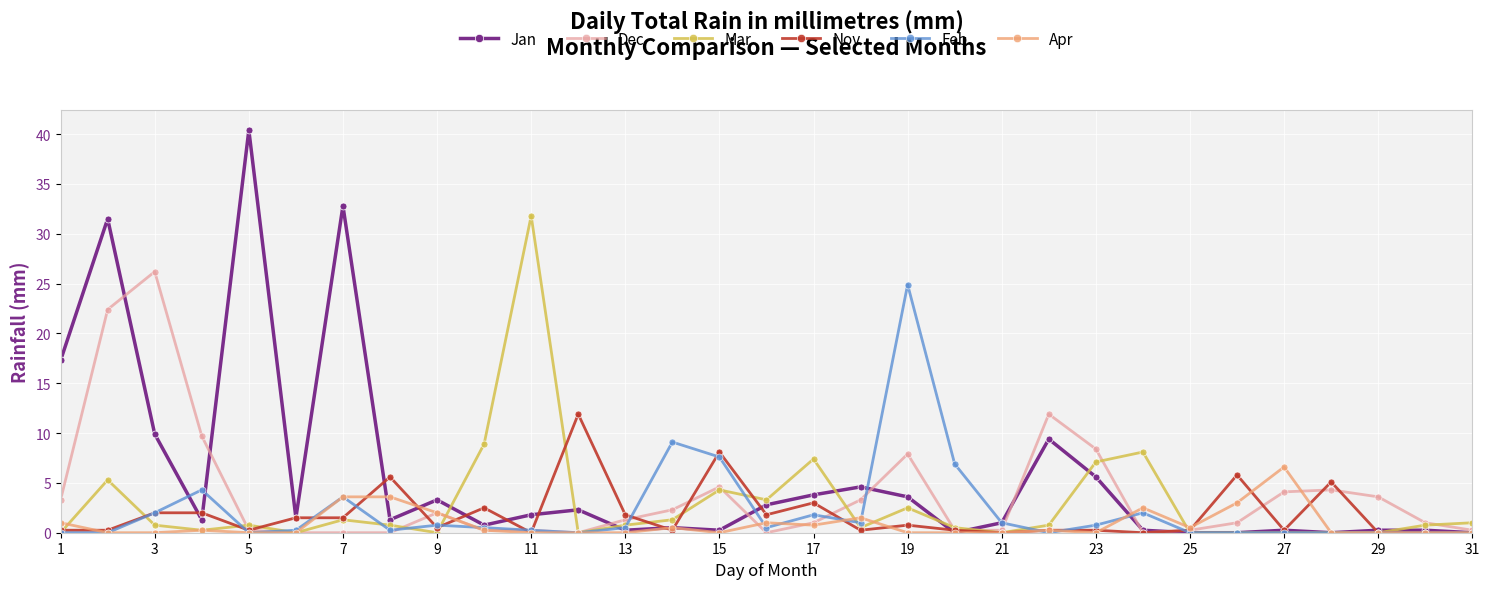

What is the average value of the Dec series?

3.9